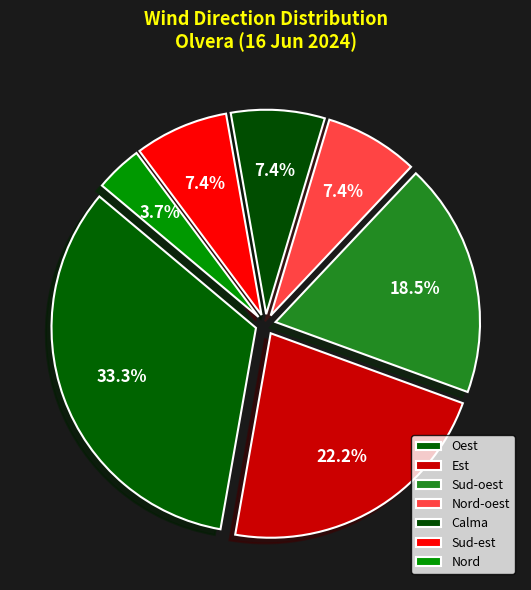

How many segments does this pie chart have?

7